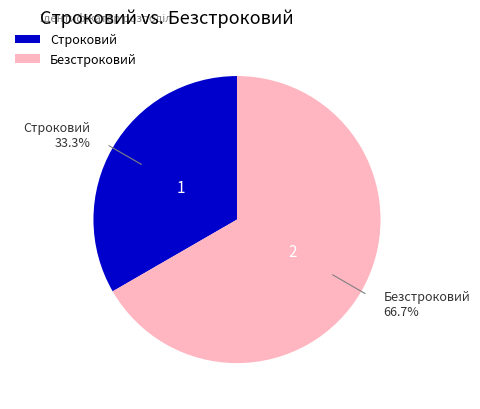

To the nearest percent, what is the combined percentage of Строковий and Безстроковий?

100%